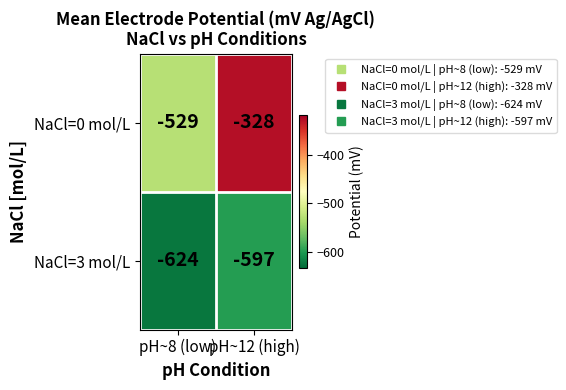

Between pH~8 (low) and pH~12 (high), which series saw the biggest shift?

NaCl=0 mol/L